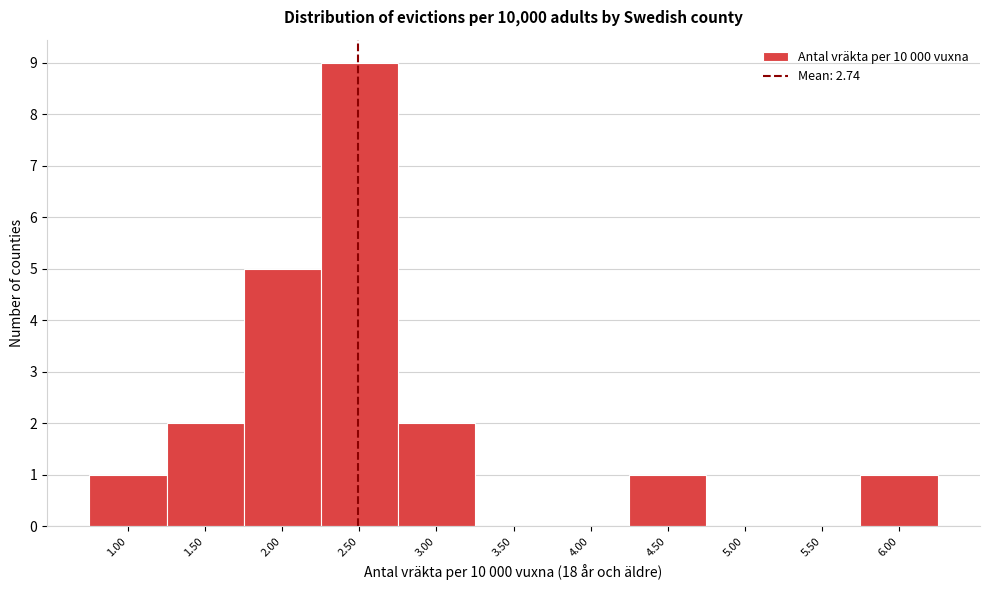

Reading left to right, extract all data points from this chart.

1.00=1	1.50=2	2.00=5	2.50=9	3.00=2	3.50=0	4.00=0	4.50=1	5.00=0	5.50=0	6.00=1